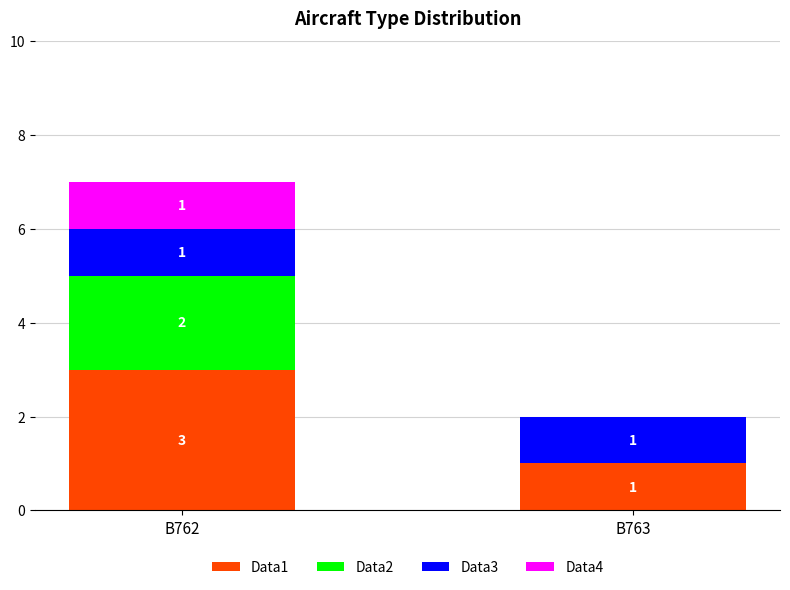

Reading right to left, what are the values for Data1?

B763=1	B762=3